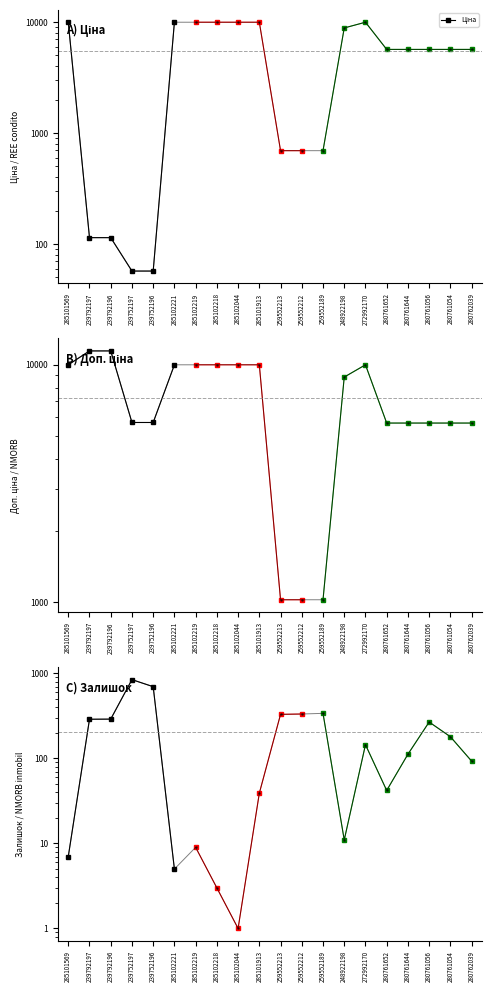

At 239752197, list the series in order from largest to smallest.

Доп. ціна, Залишок, Ціна